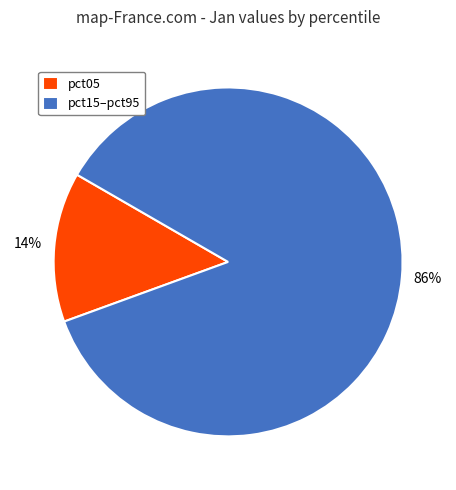

What is the majority slice?

pct15–pct95